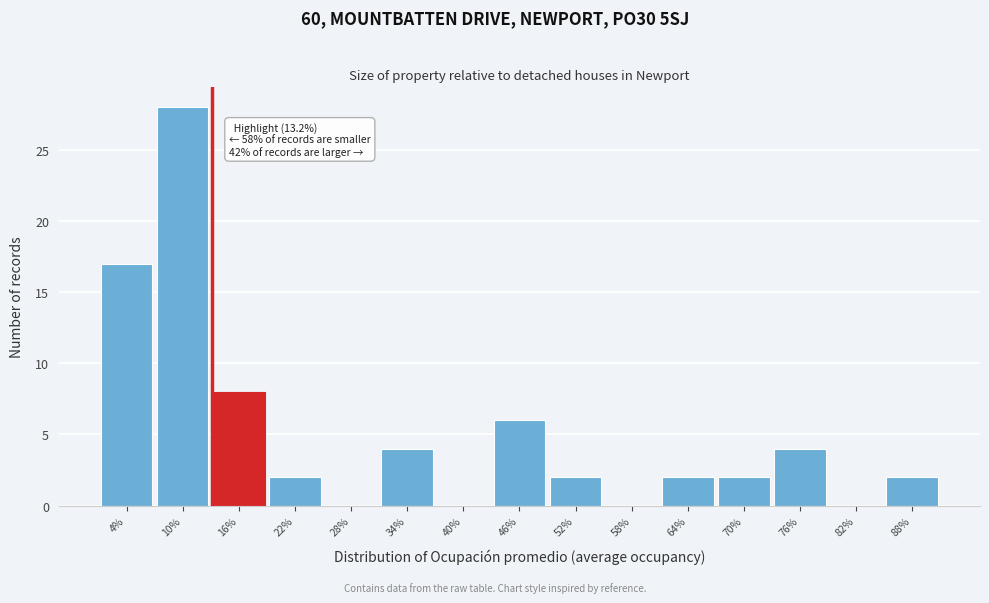

Over which range of the x-axis is the bar tallest?

7 to 13